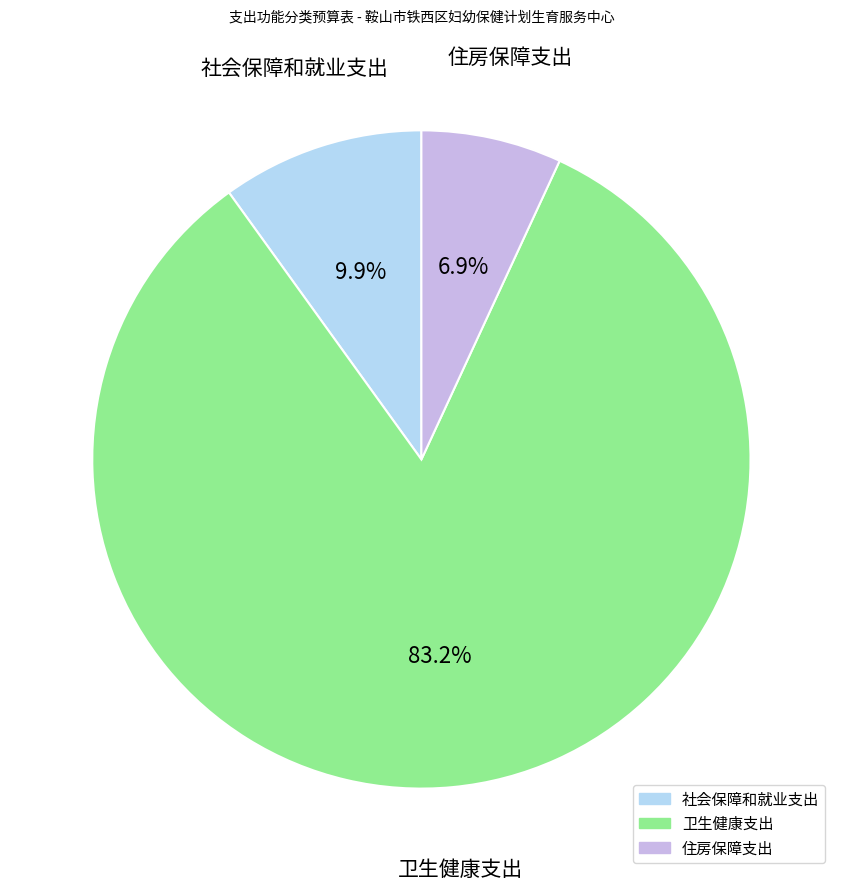

How much of the chart is everything except 社会保障和就业支出?

90.1%